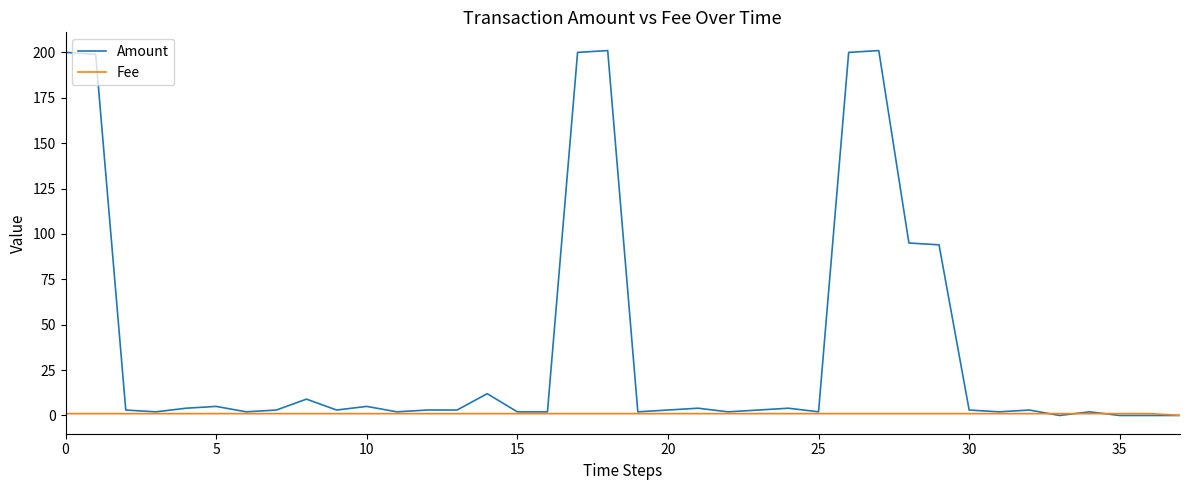

Rank the series by their average value, from highest to lowest.

Amount, Fee